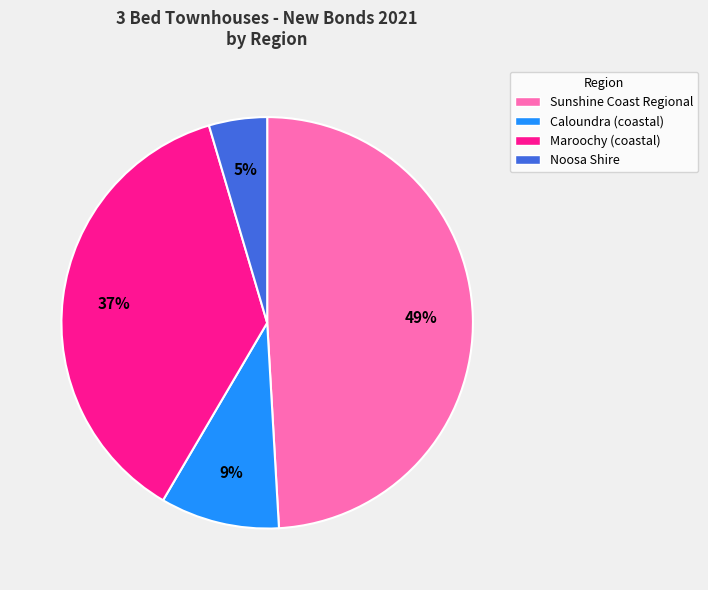

Do Caloundra (coastal) and Maroochy (coastal) together represent more than half of the pie?

No